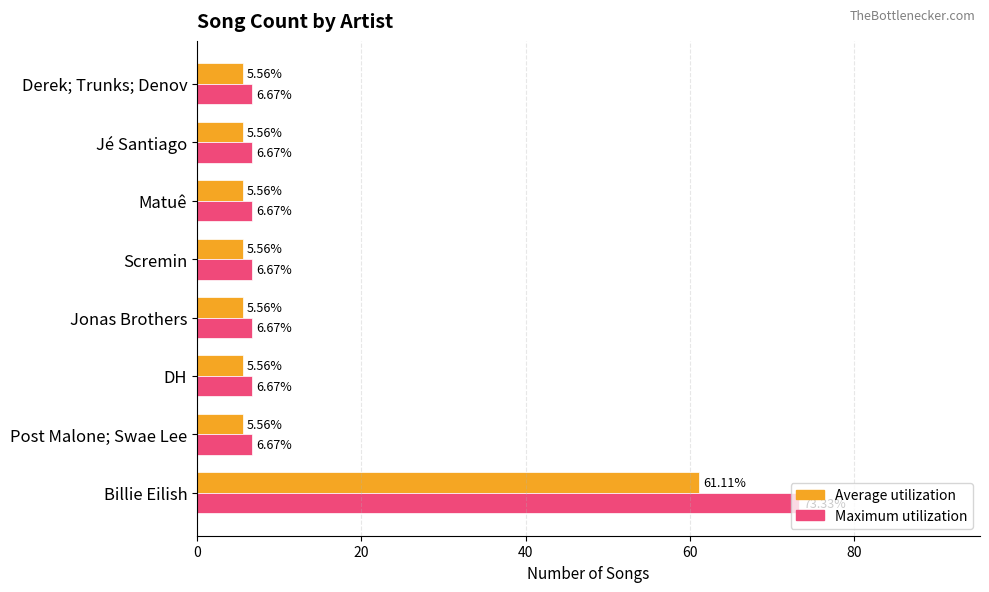

What is the difference between the Maximum utilization values at Post Malone; Swae Lee and Billie Eilish?

66.7